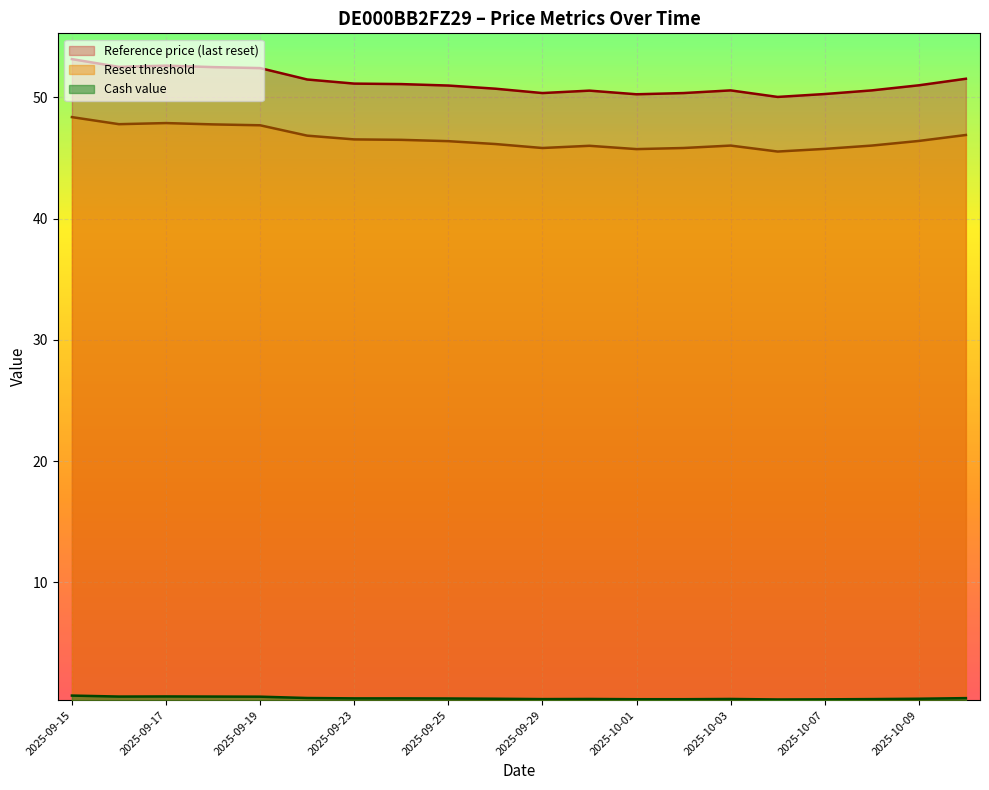

What is the minimum value for Cash value?

0.3